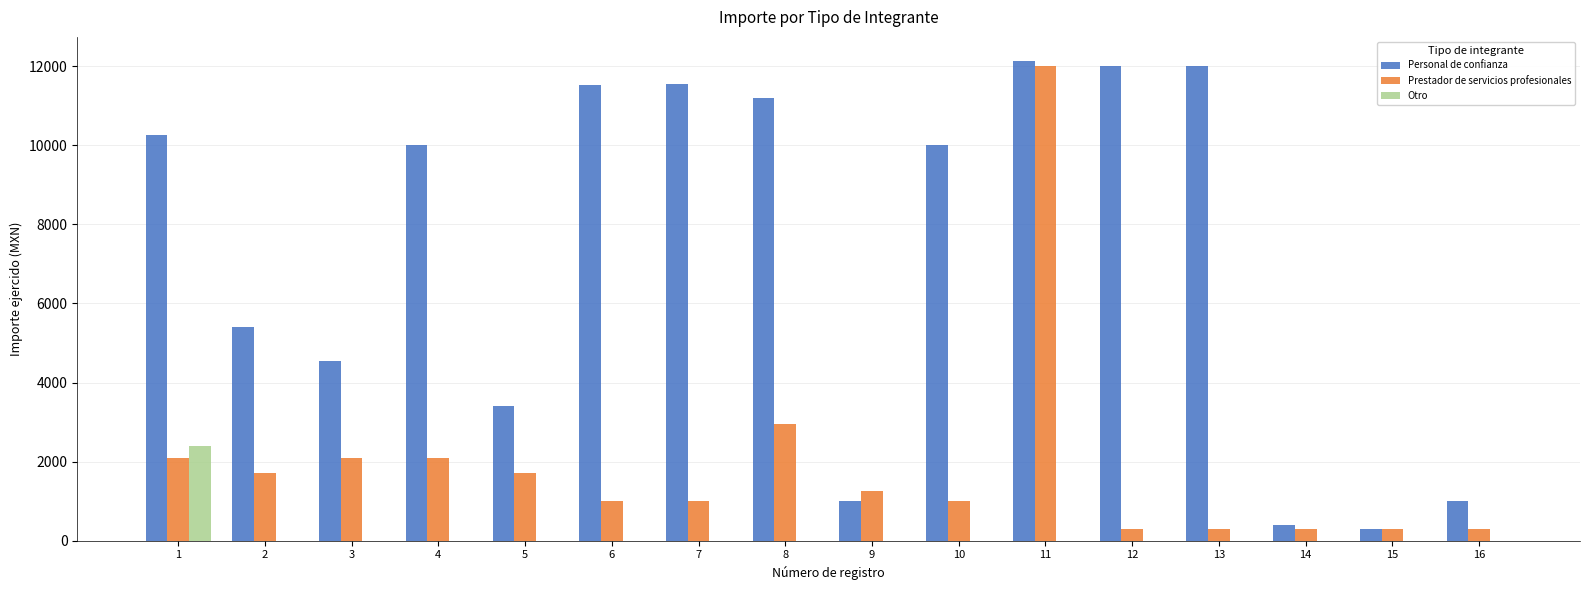

At which category is the sum across all series the highest?

11